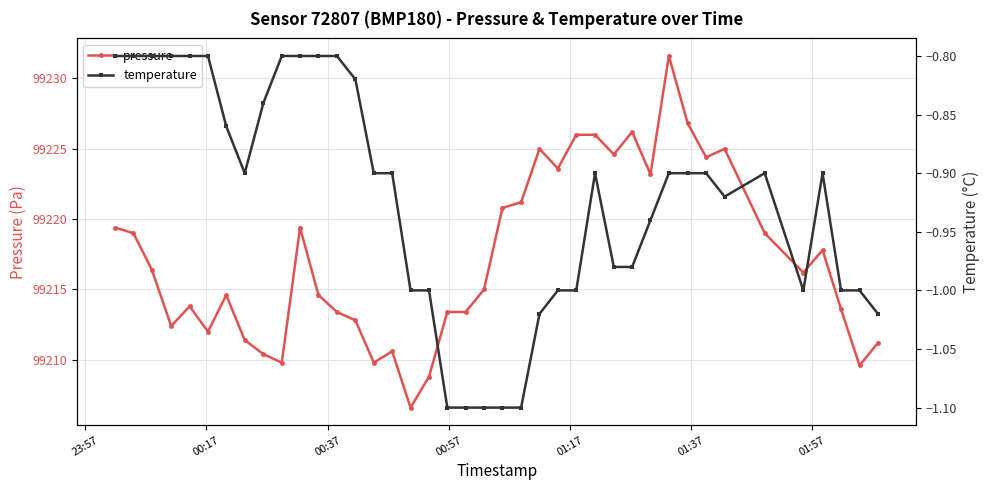

What is the value of the pressure point at the 21st from the left?

99215.0